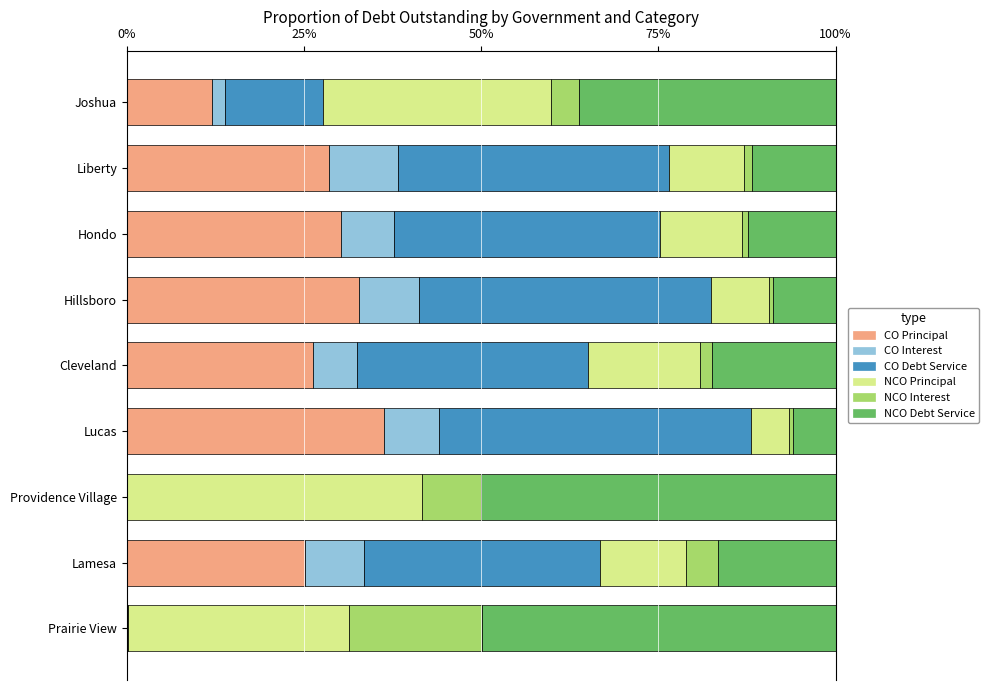

What is the total value across all series at Lamesa?

100.0